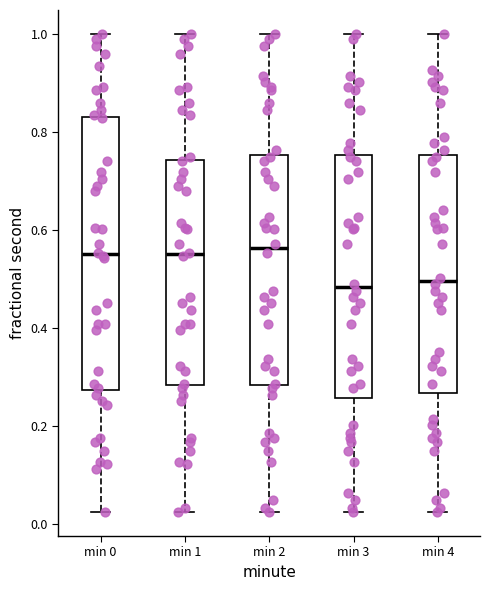

Where does the lower whisker of the box for min 4 end on the y-axis? The values are not printed on the chart, so give them approximately, as read against the axis.

0.02